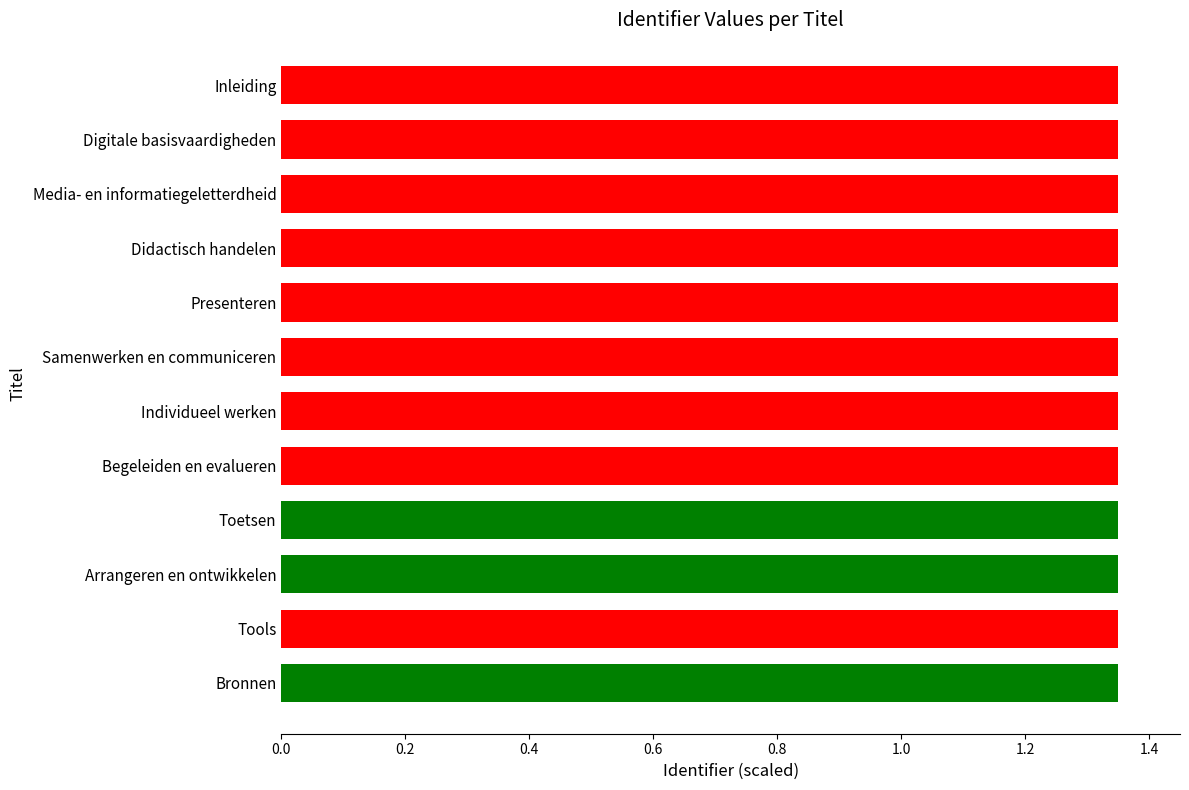

The chart shows a value of 2.2 at Digitale basisvaardigheden. True or false?

False